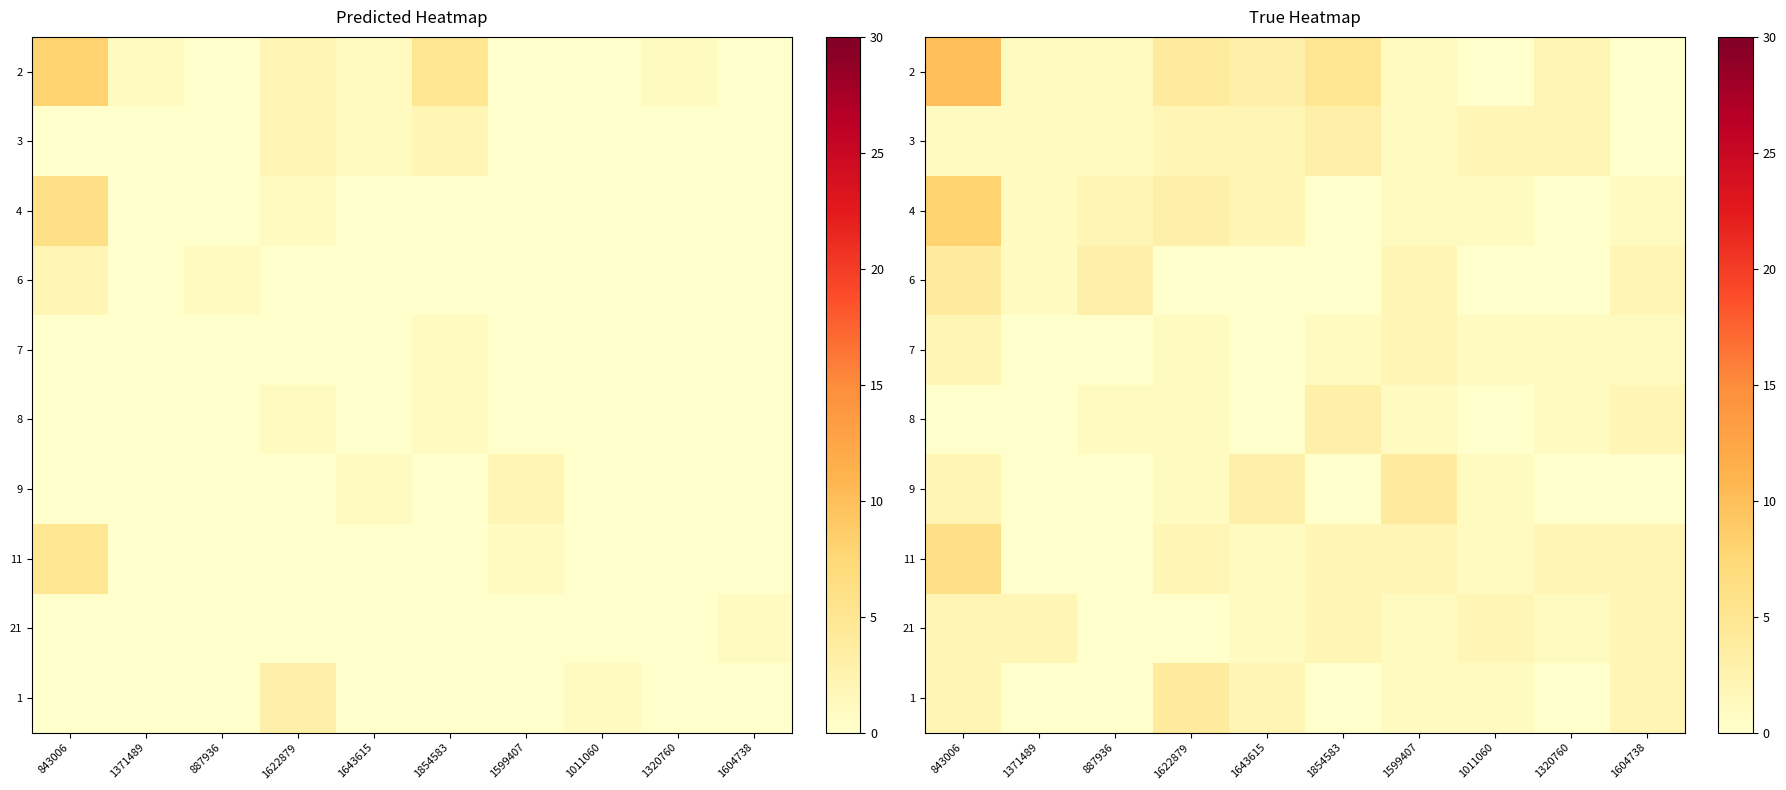

At which label does row_5 reach its minimum?

843006